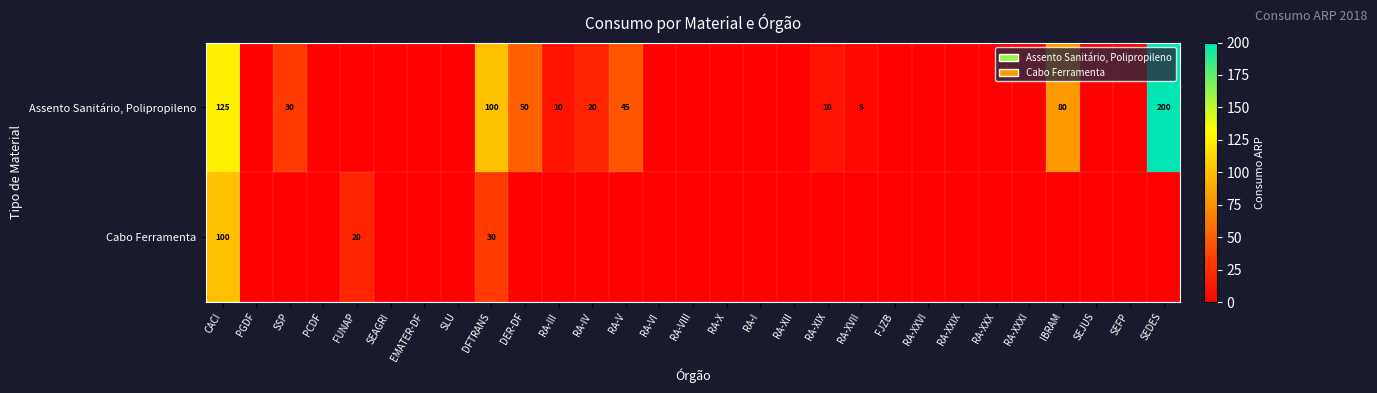

Is it true that Assento Sanitário, Polipropileno equals 44 at SSP?

False